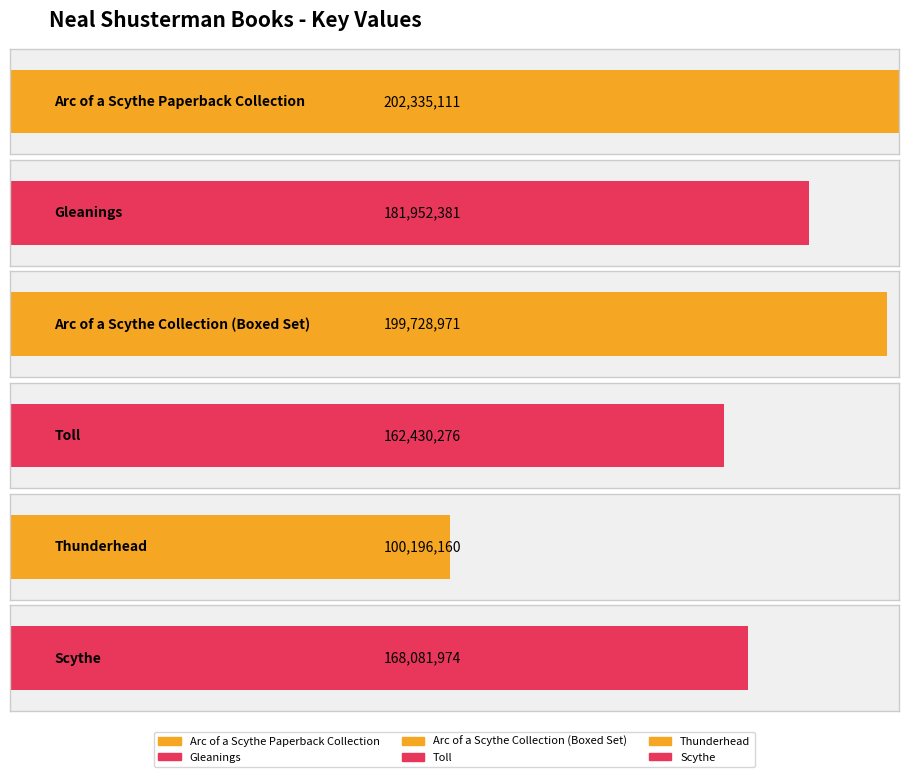

What is the minimum value shown in the chart?

100196160